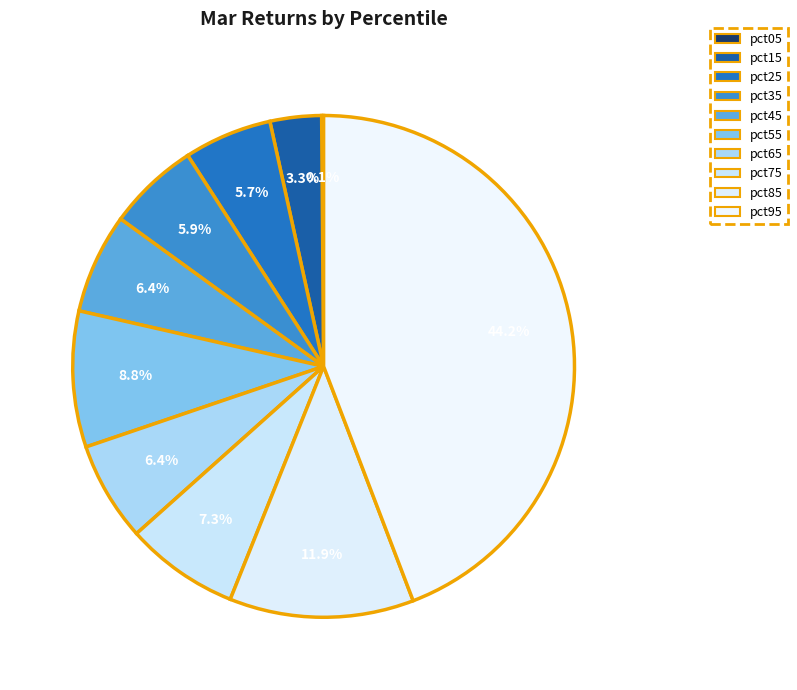

To the nearest percent, what portion does pct75 represent?

7%